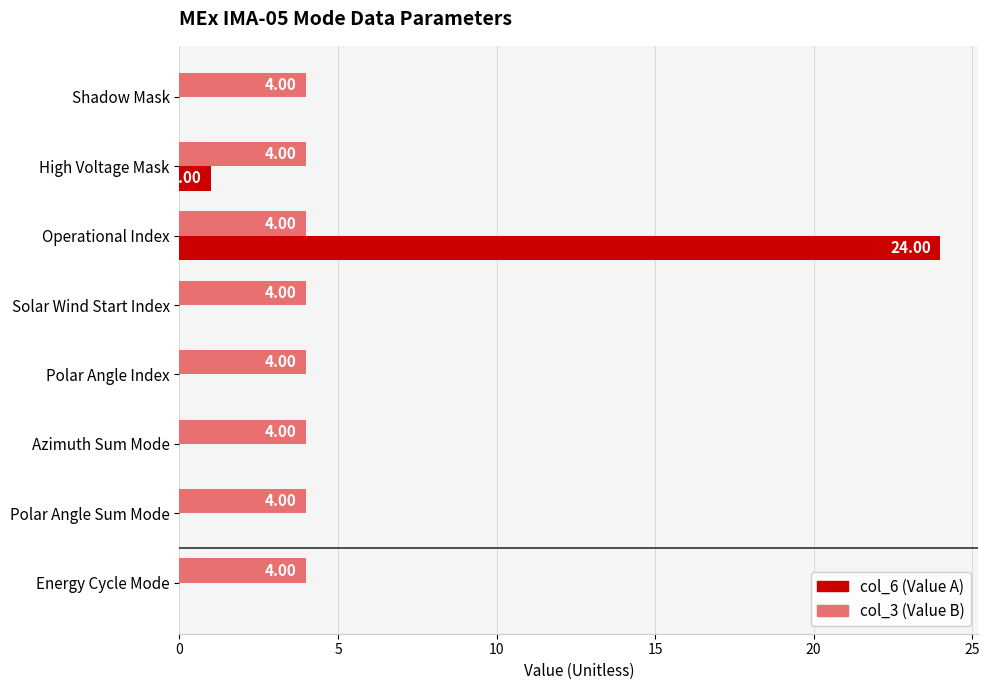

Which series changed the most between Operational Index and Polar Angle Sum Mode?

col_6 (Value A)